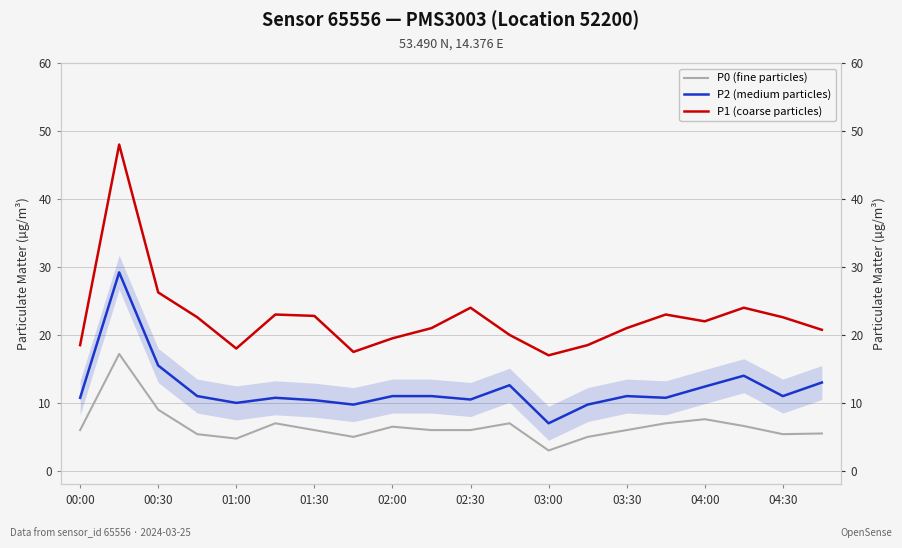

Rank the series by their average value, from lowest to highest.

P0 (fine particles), P2 (medium particles), P1 (coarse particles)